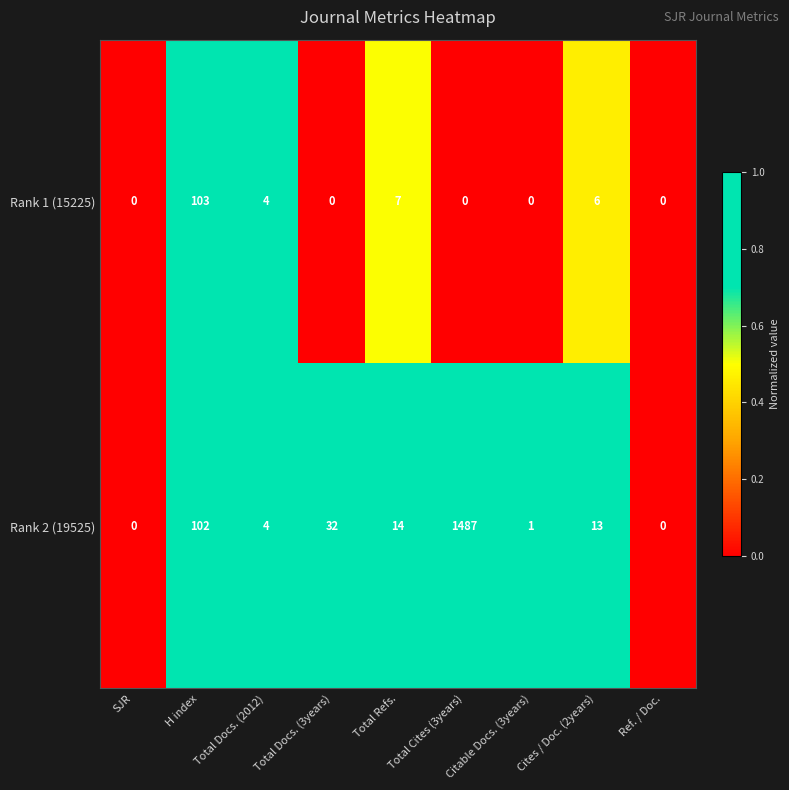

The value of Rank 1 (15225) at Citable Docs. (3years) is 0. True or false?

True